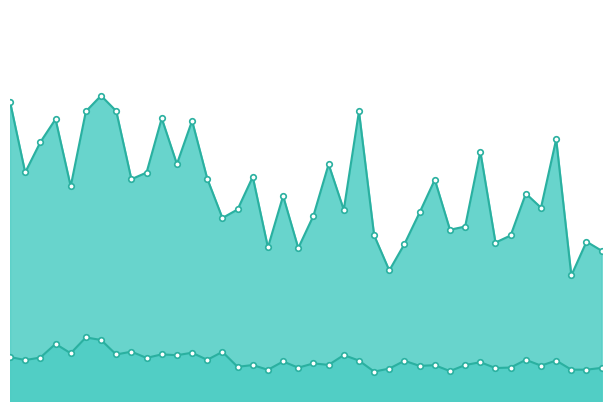

What is the sum of all P2 values?

227.3